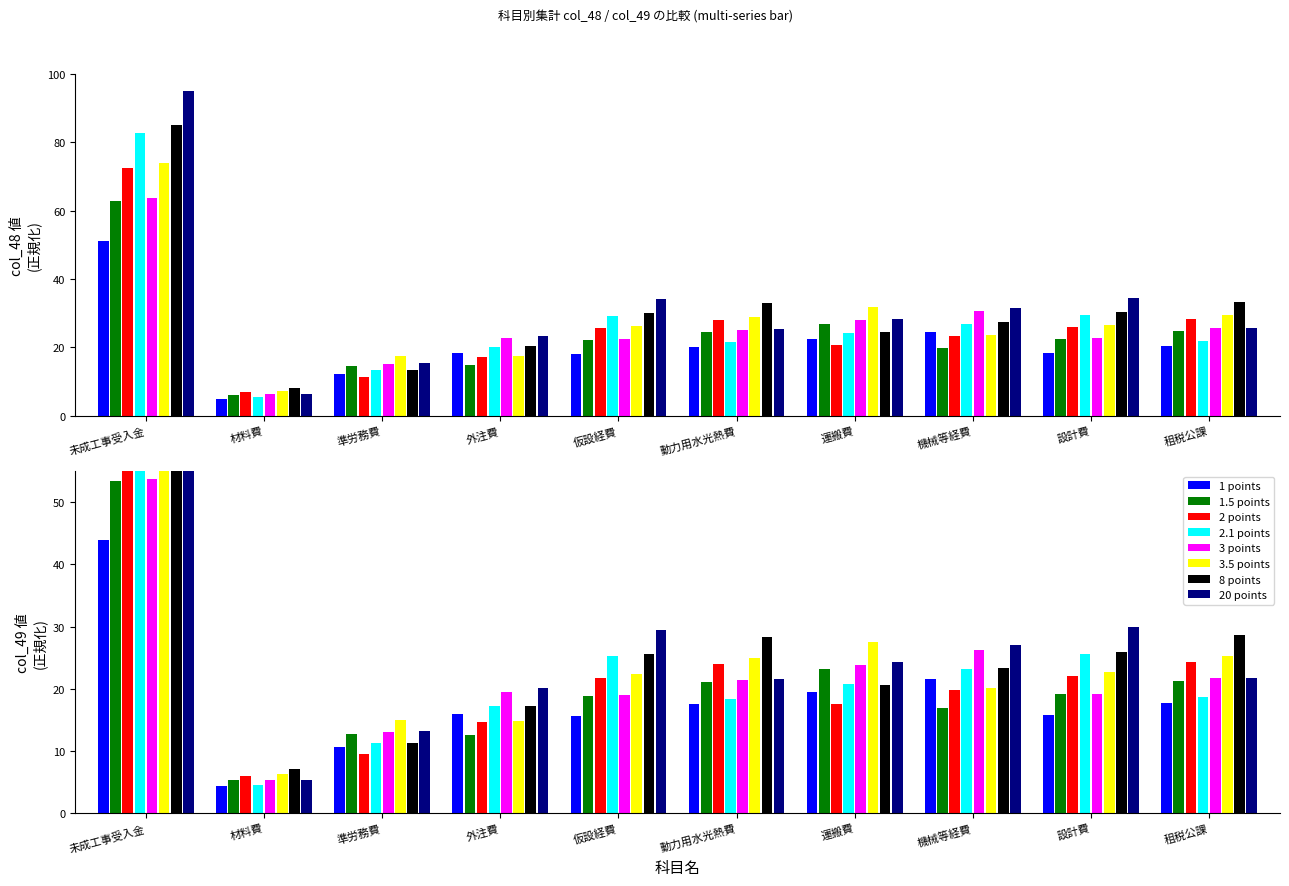

Where is col_49 nearest to the value 46?

租税公課